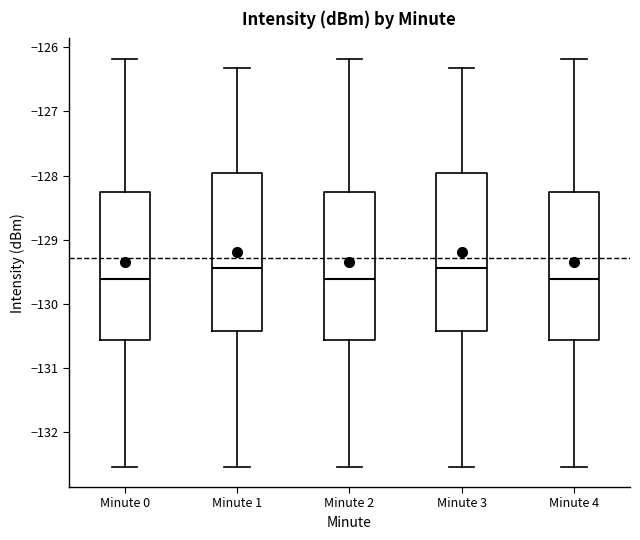

Where does the lower whisker of the box for Minute 3 end on the y-axis? The values are not printed on the chart, so give them approximately, as read against the axis.

-132.5